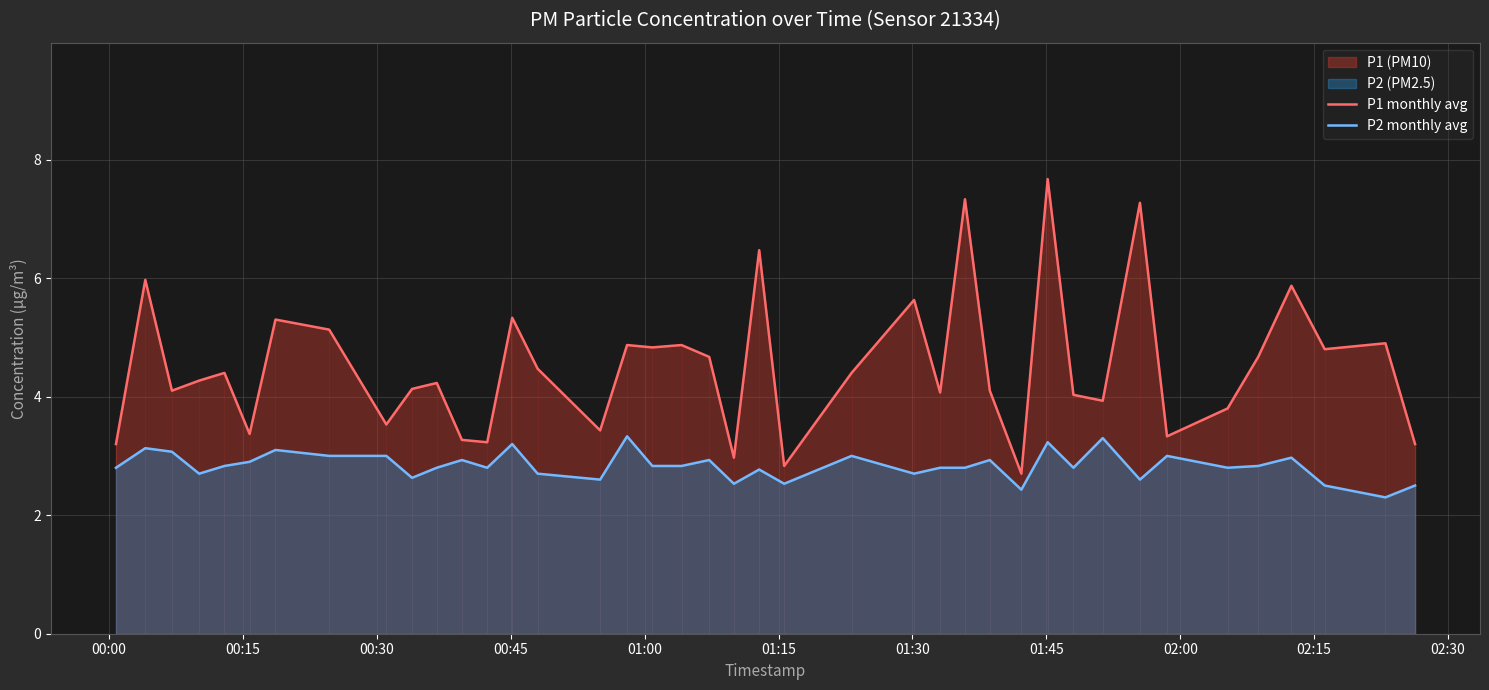

What is the minimum value for P1 monthly avg?

2.7